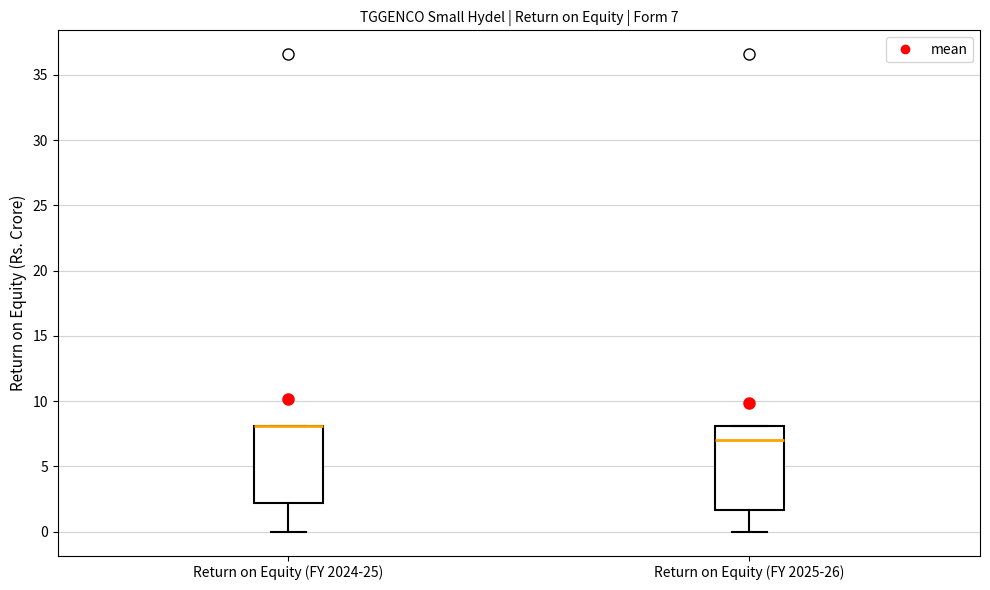

Which box is the tallest, from its lower edge to its upper edge?

Return on Equity (FY 2025-26)